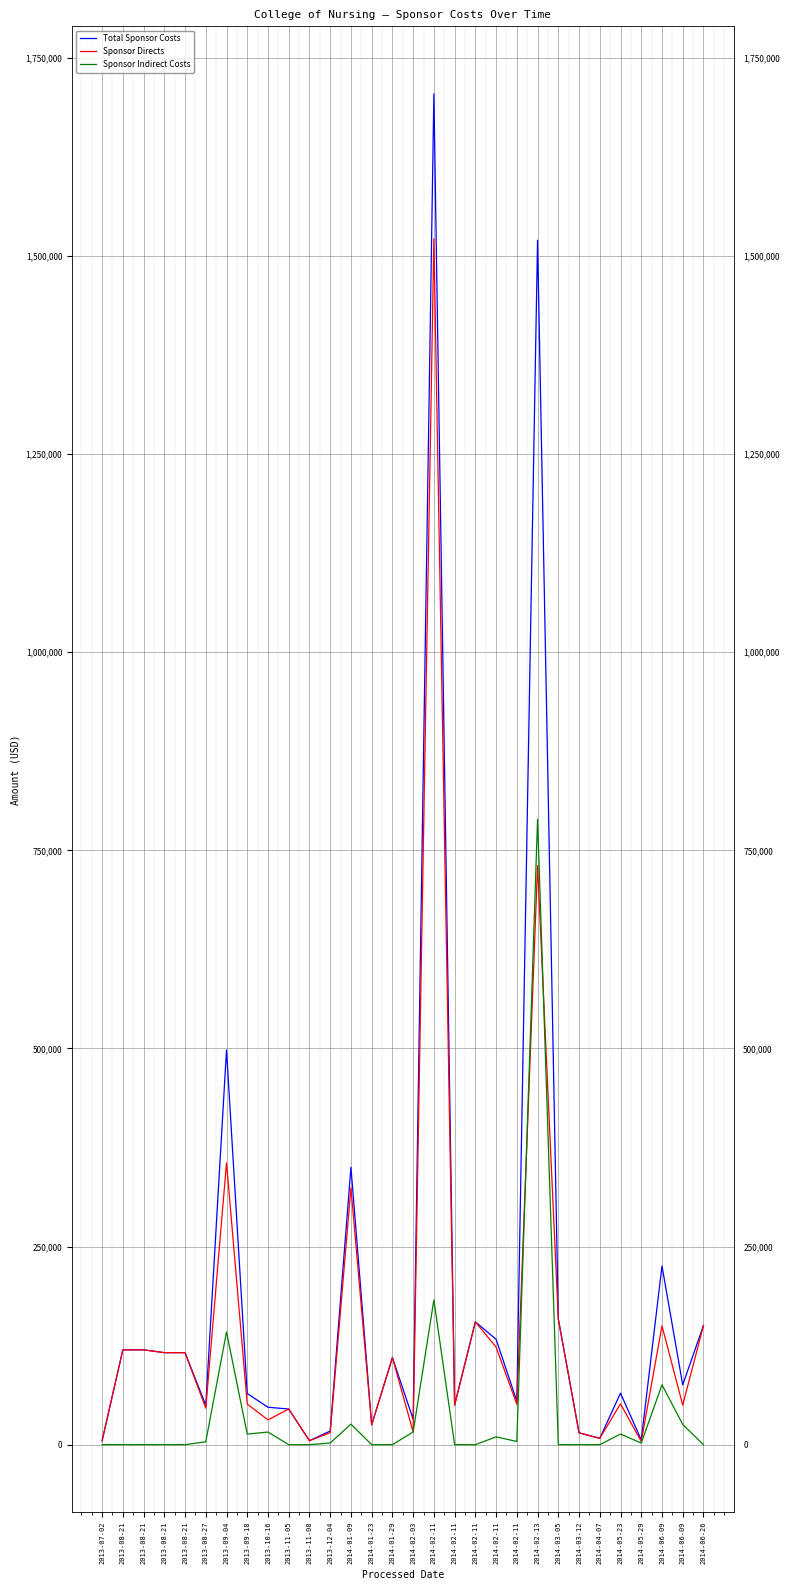

At which category is the sum across all series the highest?

2014-02-11